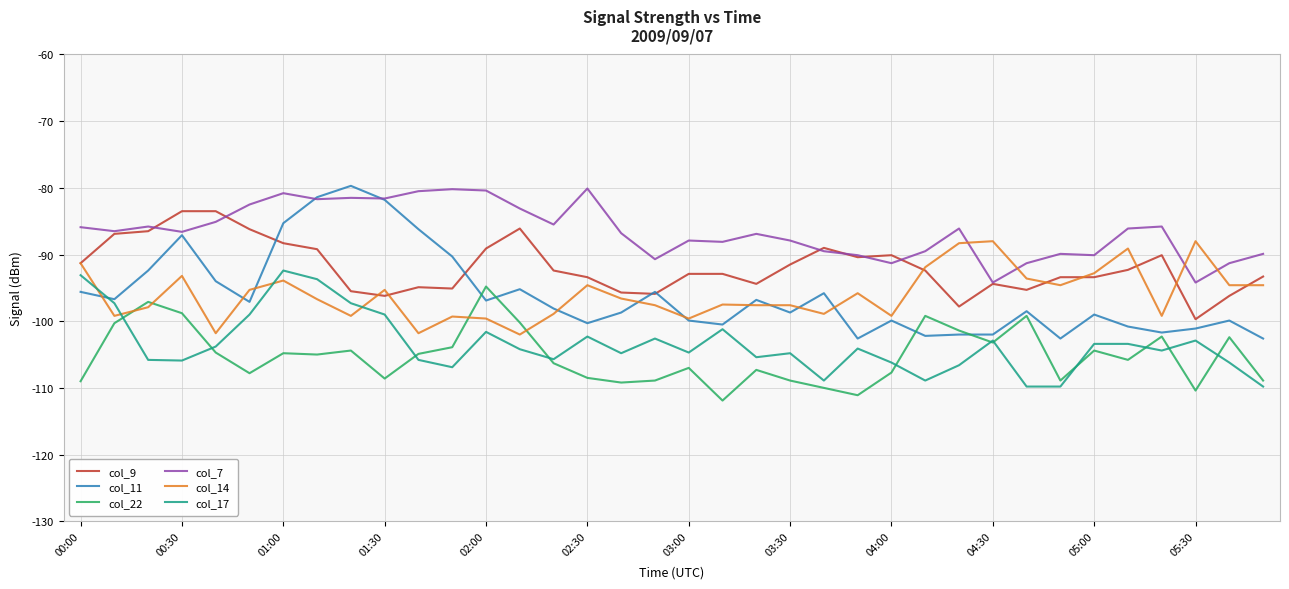

Which series has the largest total across all categories?

col_7